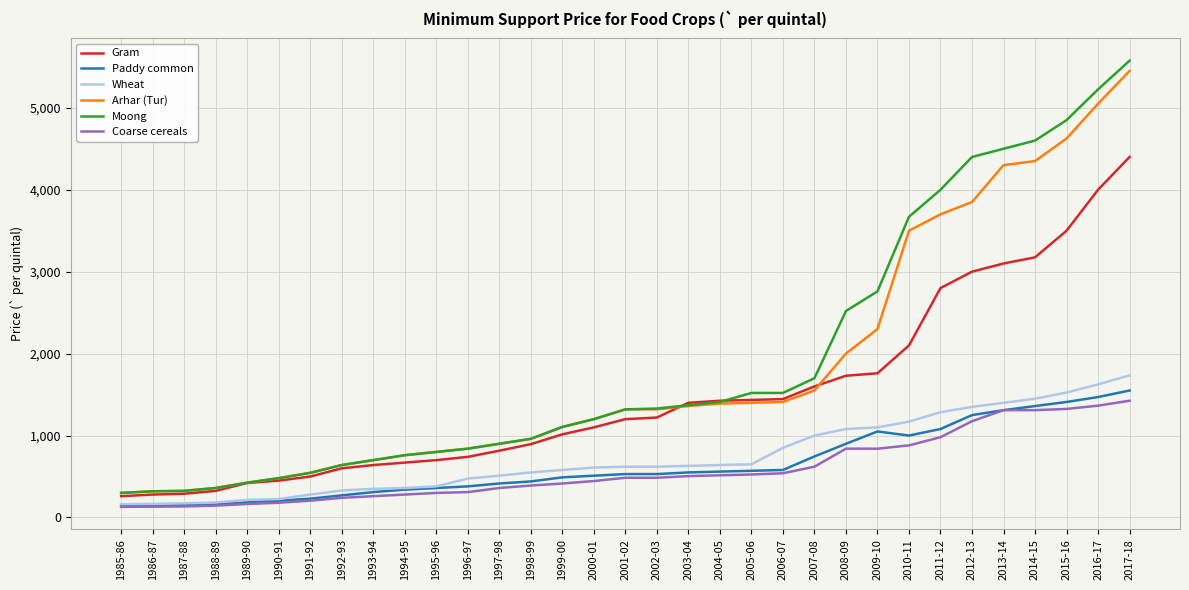

What position from the right is 2001-02?

17